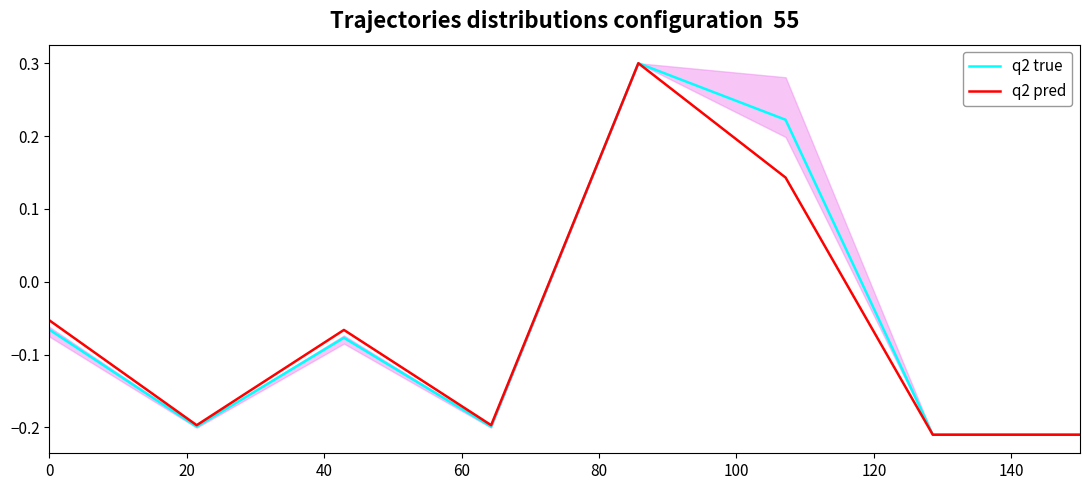

What is the sum of the q2 true values at 0 and 60?

-0.3